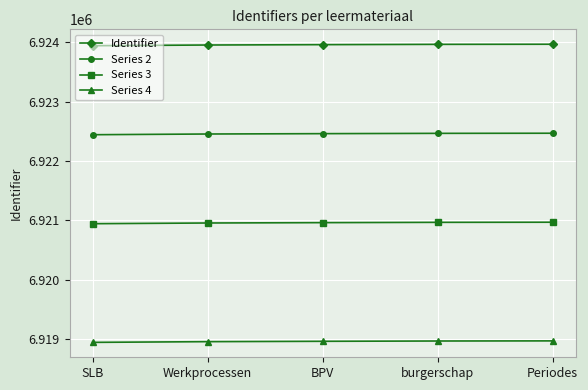

What is the minimum value for Series 2?

6922441